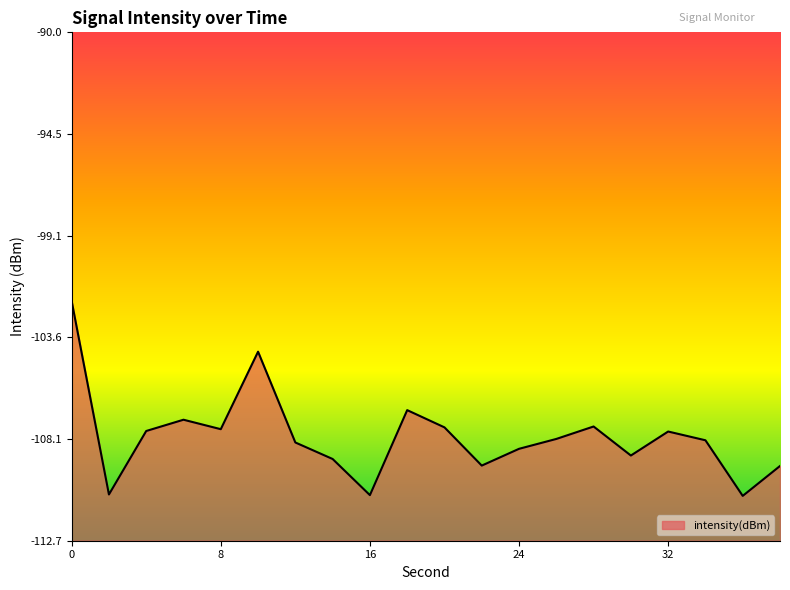

Reading left to right, what are all the values shown in this chart?

0=-102.0	2=-110.6	4=-107.8	6=-107.3	8=-107.7	10=-104.2	12=-108.3	14=-109.0	16=-110.6	18=-106.9	20=-107.6	22=-109.3	24=-108.6	26=-108.1	28=-107.6	30=-108.9	32=-107.8	34=-108.2	36=-110.7	38=-109.3